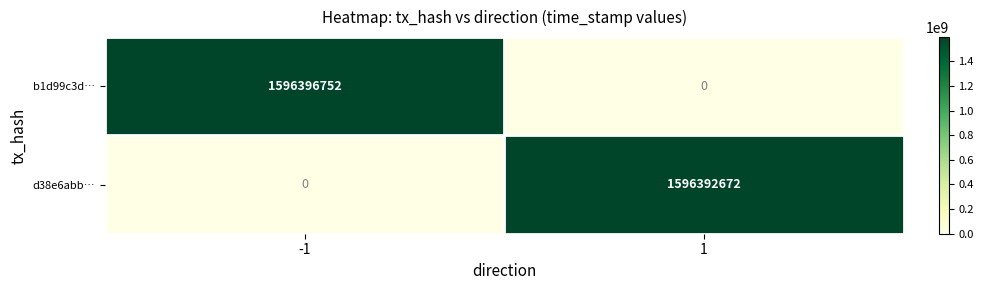

Reading left to right, list all the values displayed in this chart.

b1d99c3d…: -1=1596396752	1=0
d38e6abb…: -1=0	1=1596392672